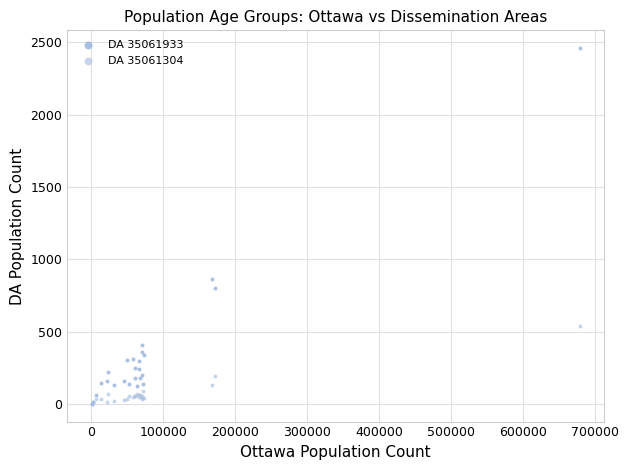

In the DA 35061933 series, what Y value is closest to 1230?

865